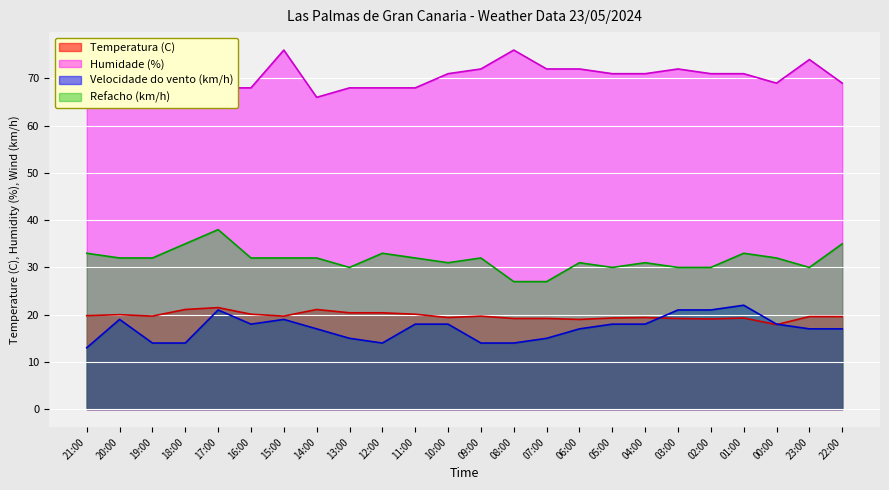

What is the difference between the maximum and minimum values in the Velocidade do vento (km/h) series?

9.0